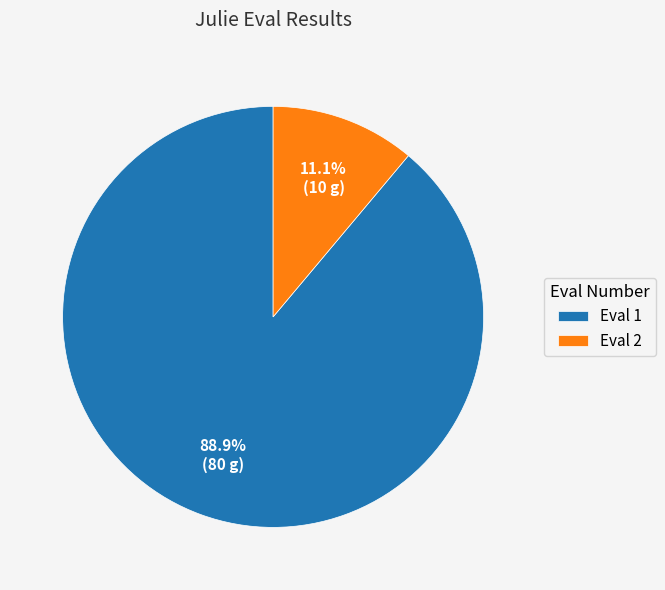

Which category has the smallest portion of the pie?

Eval 2